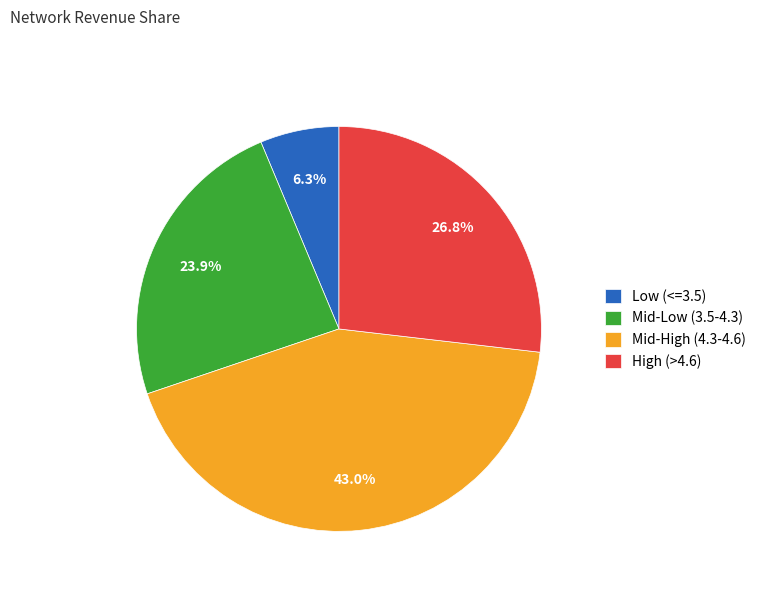

Is there any slice that represents more than half of the pie?

No